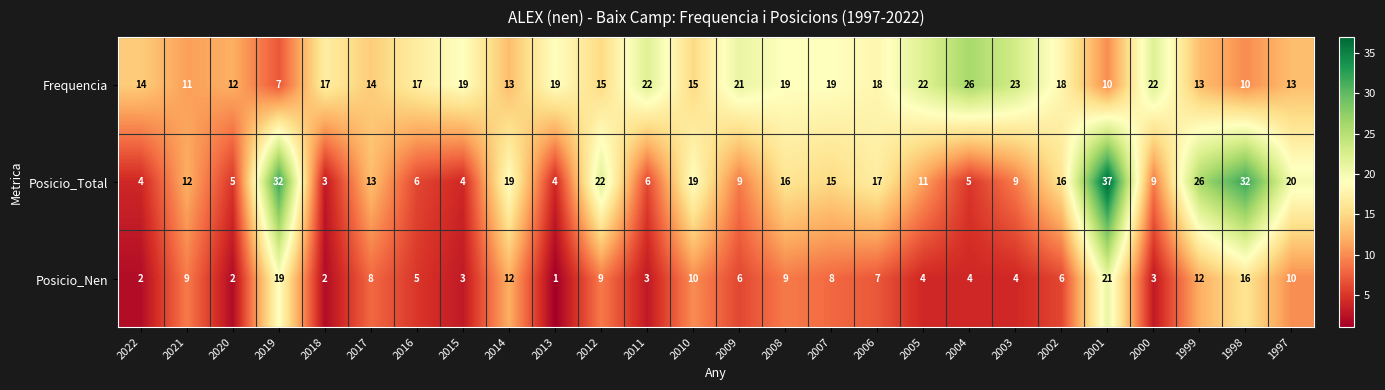

Which series has the largest range (max minus min)?

Posicio_Total